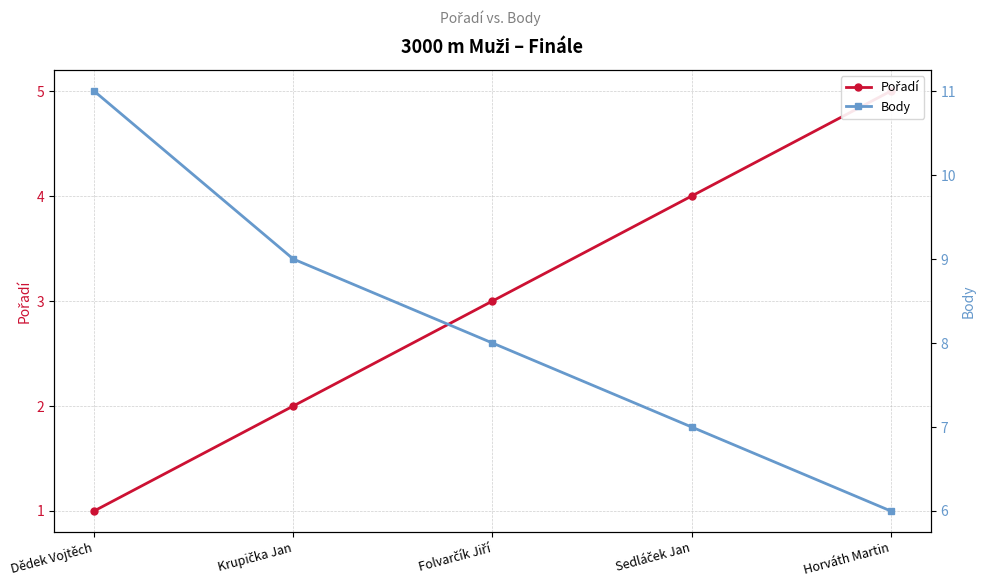

The Pořadí series shows 5 at Horváth Martin. True or false?

True